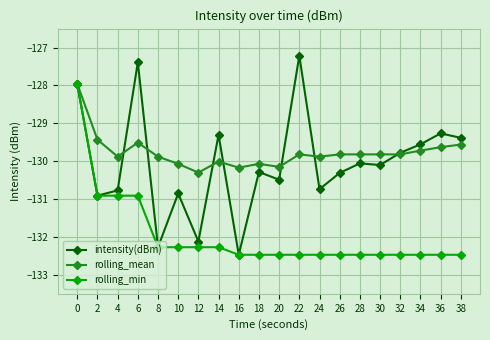

What is the average value of the rolling_min series?

-132.0